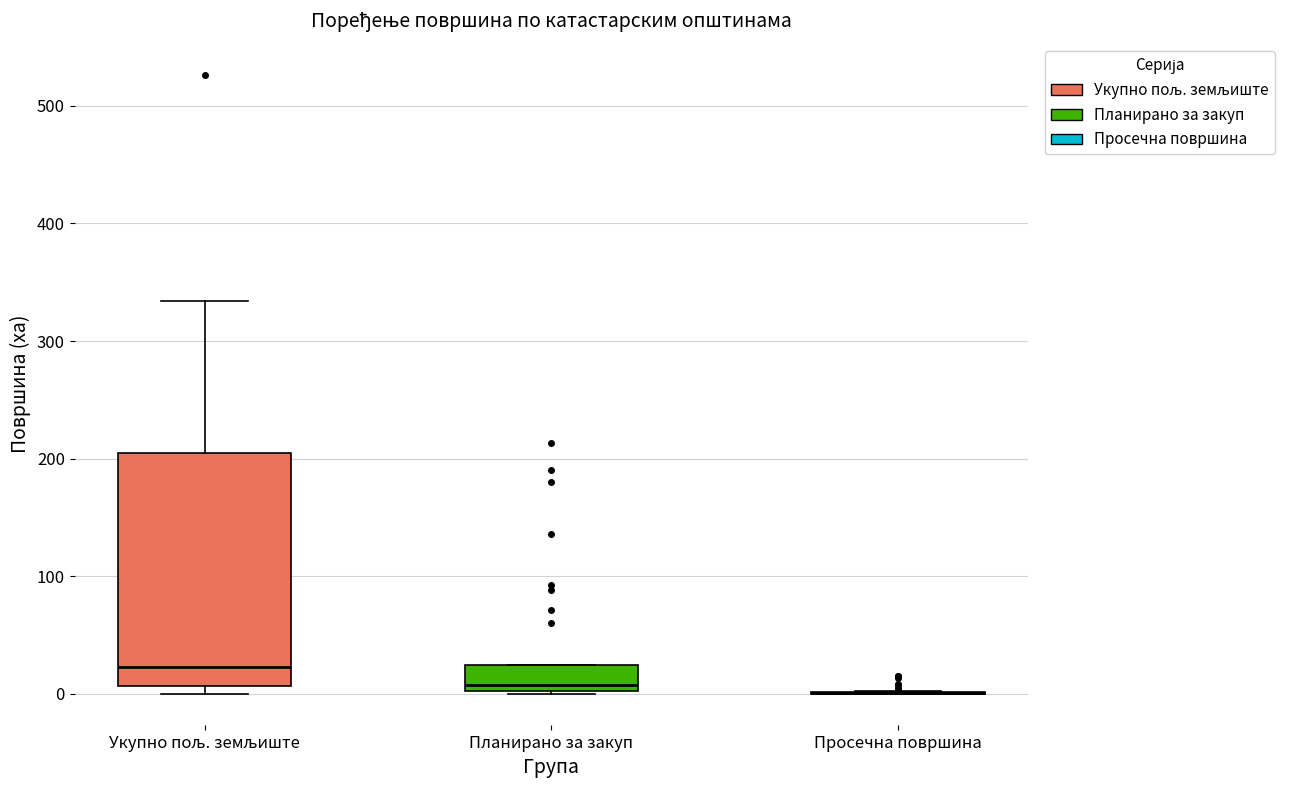

Reading left to right, transcribe this box plot: for each box, give where its median line is, the range the box spans, and where its two whiskers end, as read against the y-axis. The values are not printed on the chart, so give them approximately, as read against the axis.

Укупно пољ. земљиште: median 20, box 10 to 200, whiskers 0 to 330
Планирано за закуп: median 10, box 0 to 20, whiskers 0 to 20
Просечна површина: box collapsed to a line at 0, whiskers 0 to 0